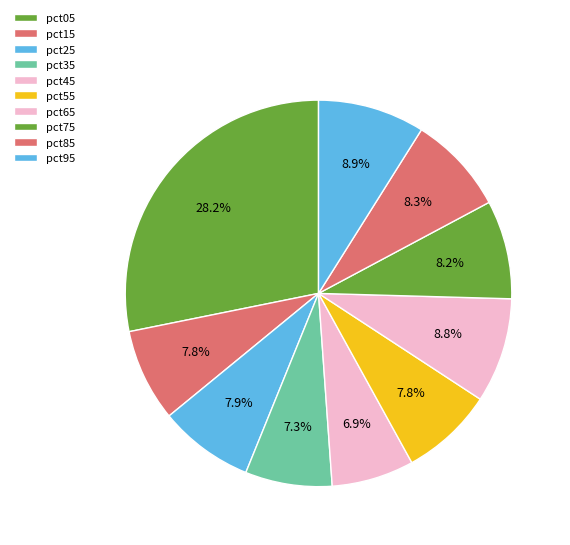

Between pct45 and pct35, which is larger?

pct35